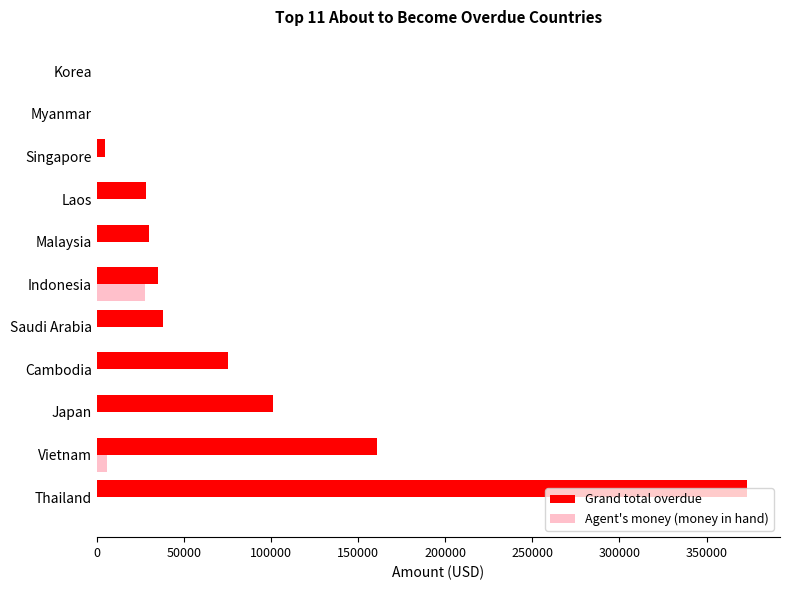

Is it true that Agent's money (money in hand) equals -18240.2 at Cambodia?

False